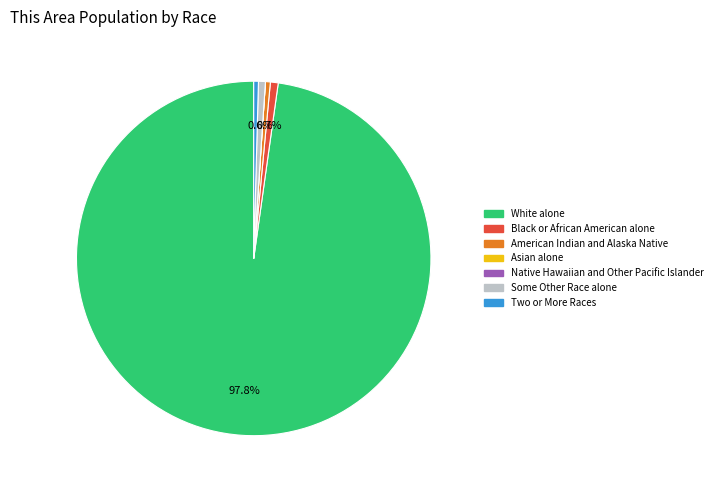

What portion of the pie excludes Some Other Race alone?

99.4%